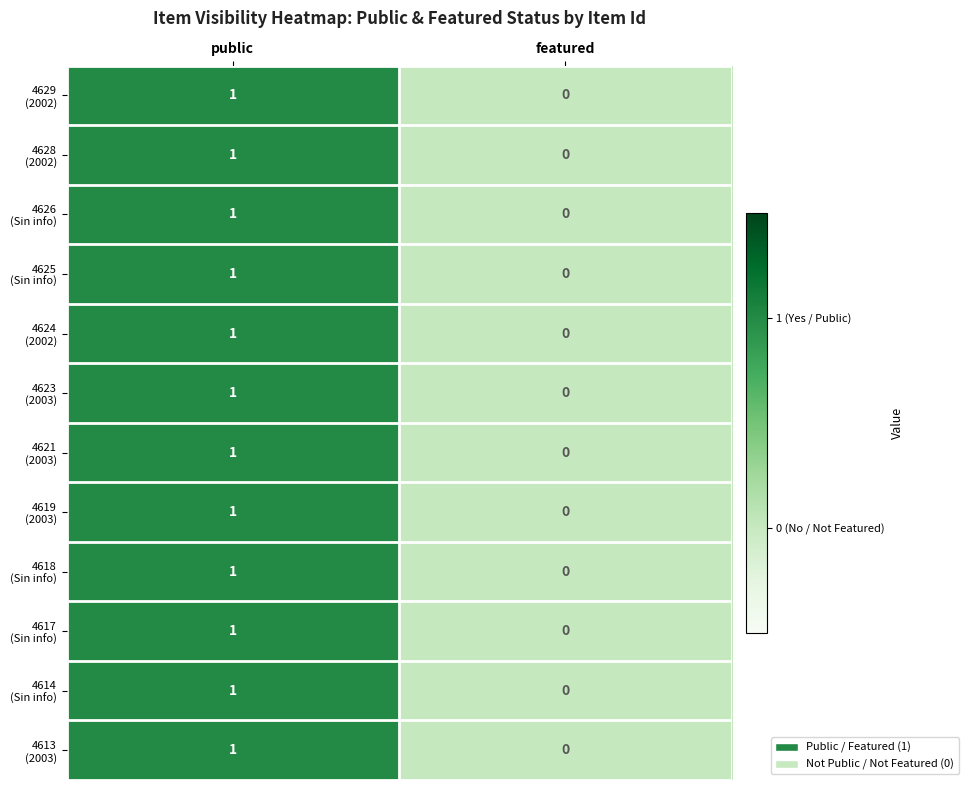

What is the total value across all series at public?

12